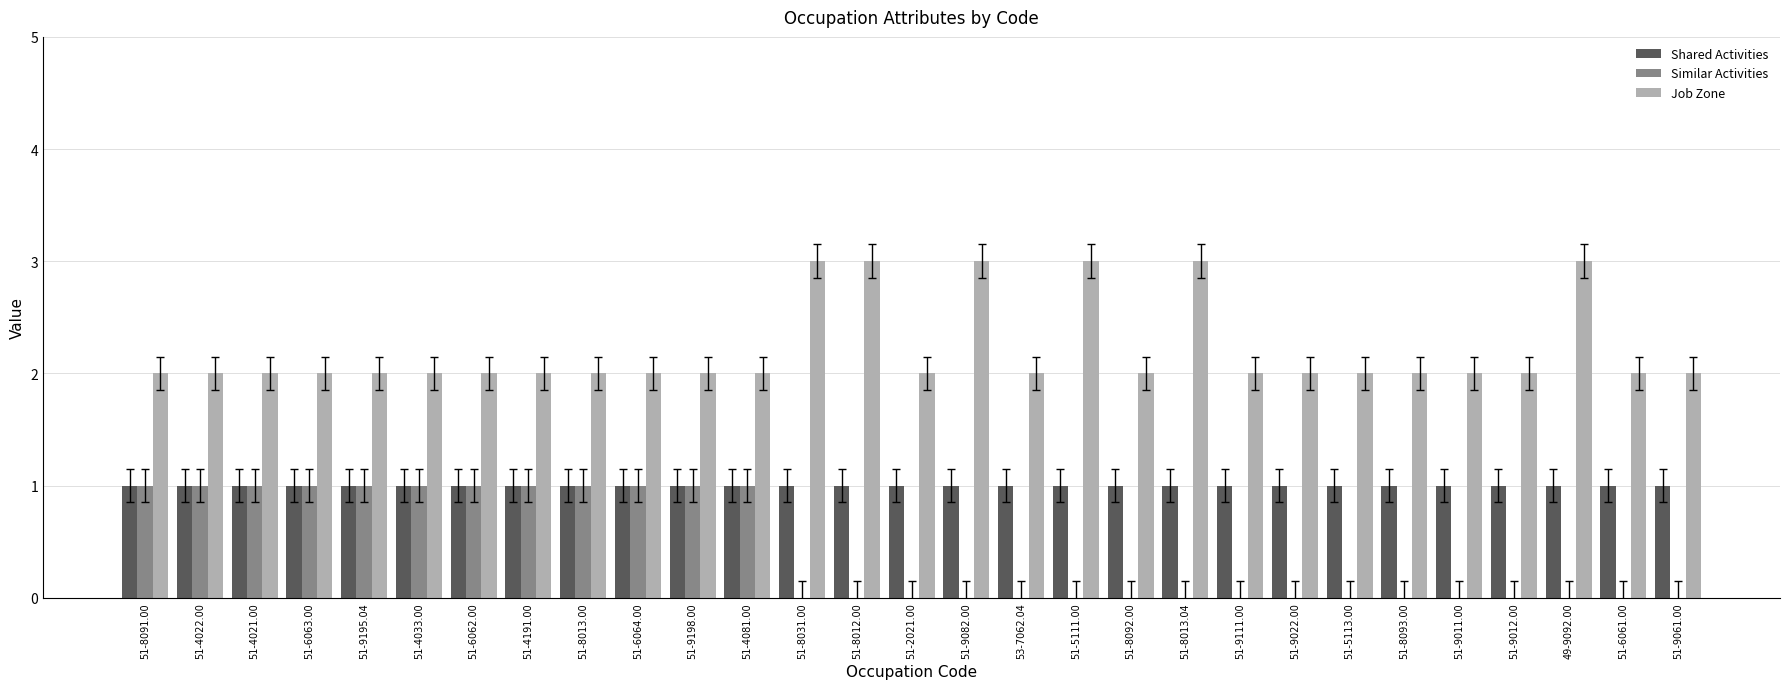

Reading right to left, extract all data points from this chart.

Shared Activities: 1	1	1	1	1	1	1	1	1	1	1	1	1	1	1	1	1	1	1	1	1	1	1	1	1	1	1	1	1
Similar Activities: 0	0	0	0	0	0	0	0	0	0	0	0	0	0	0	0	0	1	1	1	1	1	1	1	1	1	1	1	1
Job Zone: 2	2	3	2	2	2	2	2	2	3	2	3	2	3	2	3	3	2	2	2	2	2	2	2	2	2	2	2	2